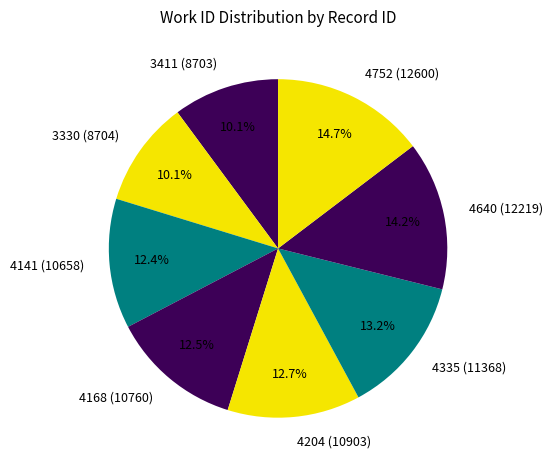

How many segments does this pie chart have?

8